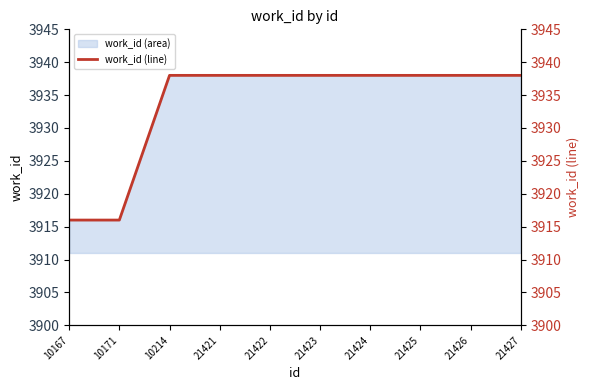

Does the chart have visible grid lines?

No